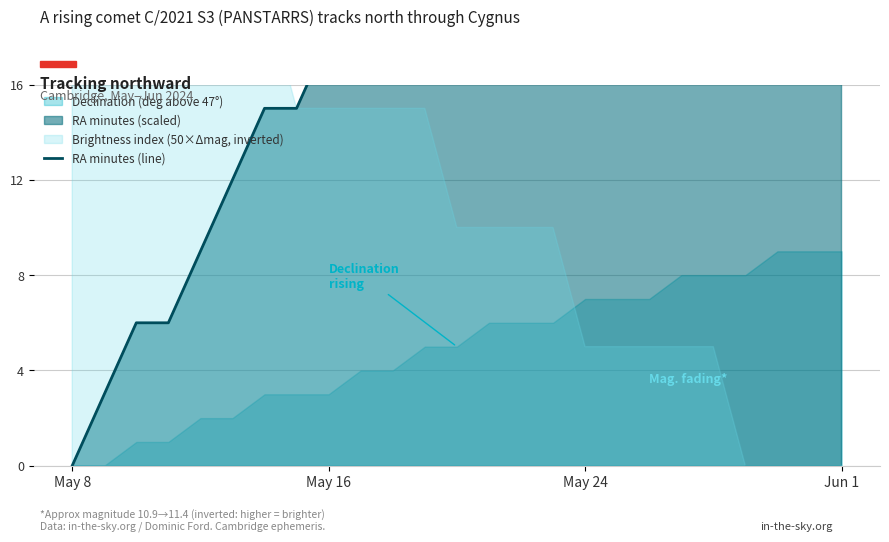

What is the difference between the maximum and minimum values?

27